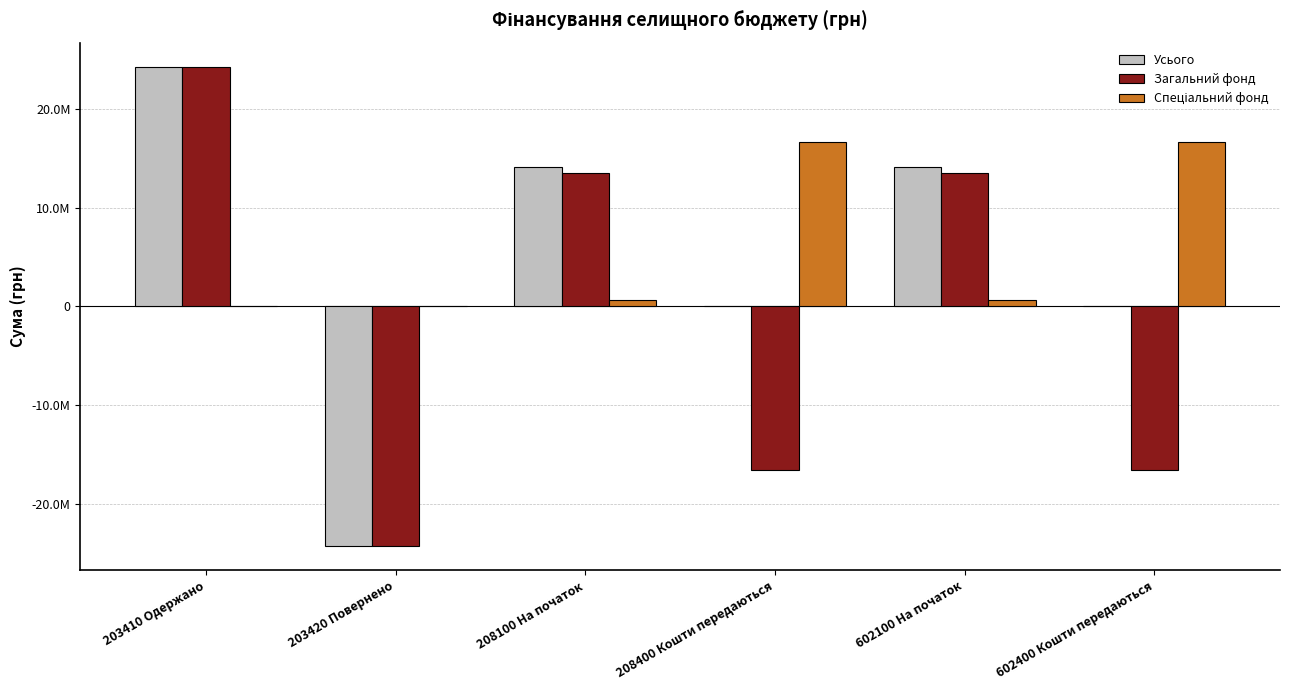

The Спеціальний фонд series shows 10459761.1 at 602400 Кошти передаються. True or false?

False